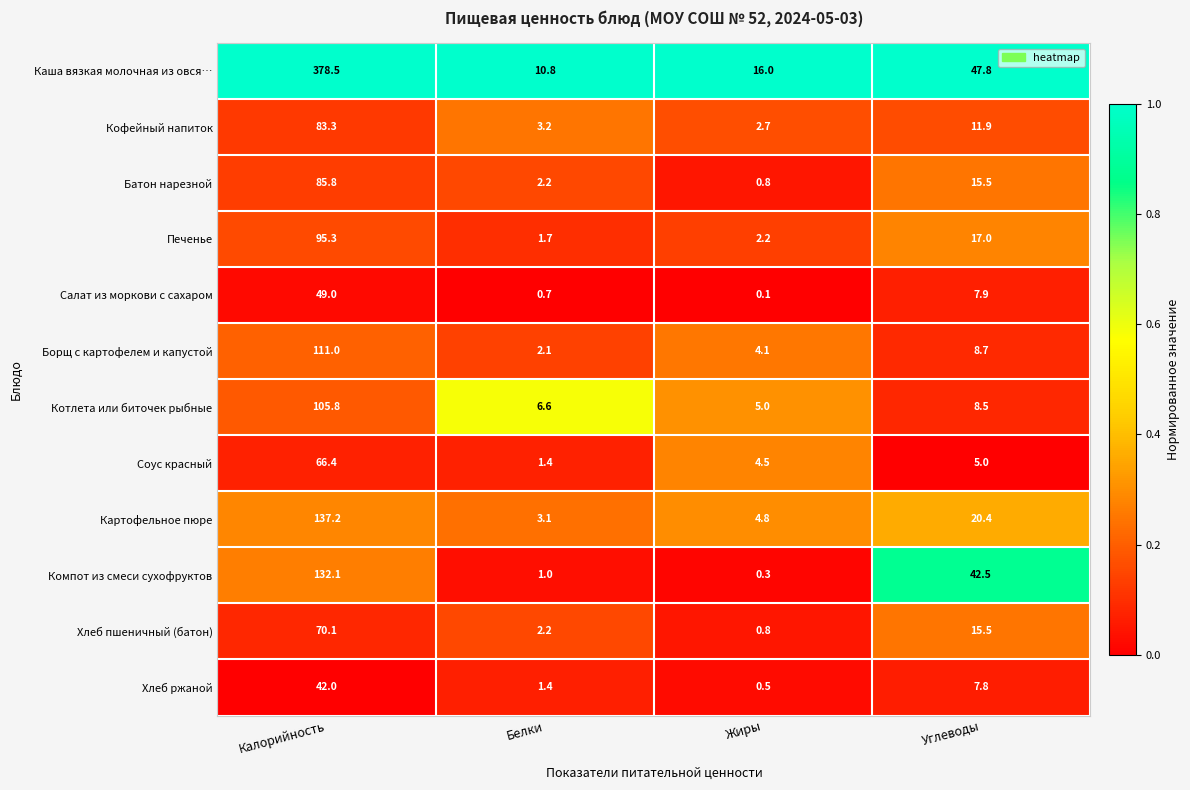

The value of Картофельное пюре at Калорийность is 137.2. True or false?

True